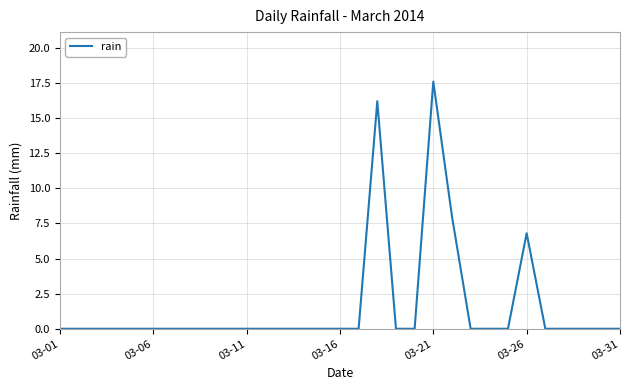

What is the maximum value shown in the chart?

17.6